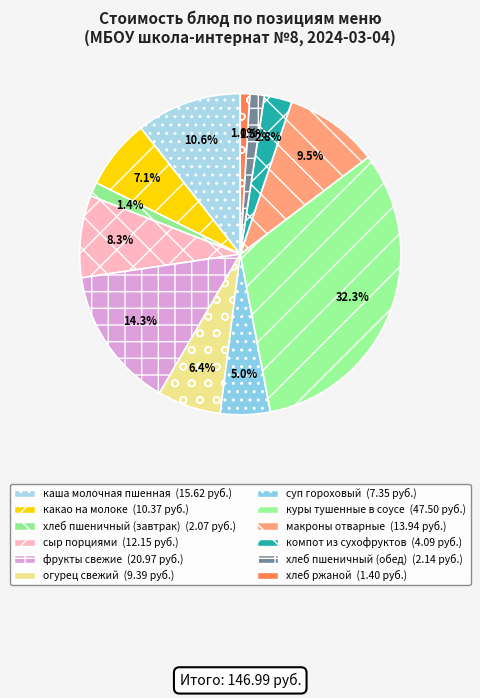

Rank the categories by value from lowest to highest.

хлеб ржаной, хлеб пшеничный
(завтрак), хлеб пшеничный
(обед), компот из
сухофруктов, суп гороховый, огурец свежий, какао на молоке, сыр порциями, макроны отварные, каша молочная
пшенная, фрукты свежие, куры тушенные
в соусе